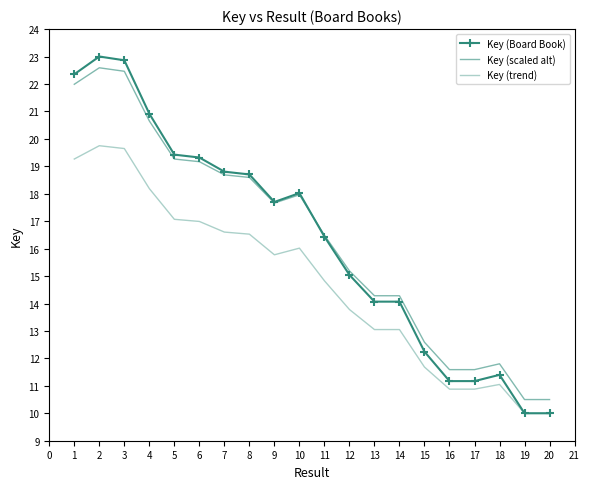

Which has a higher value, 10 or 1?

1